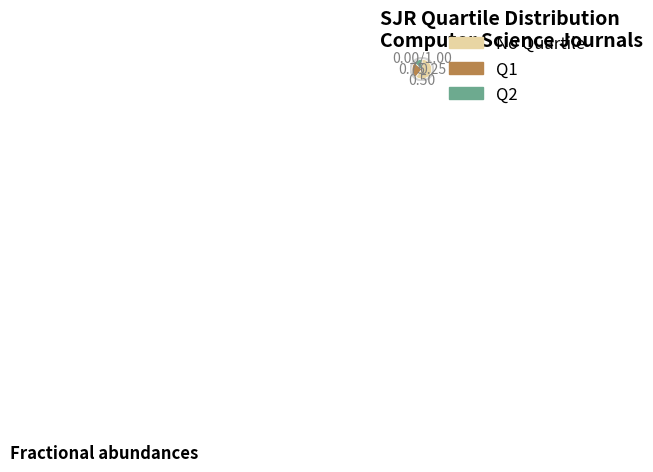

Between Q1 and Q2, which is larger?

Q1